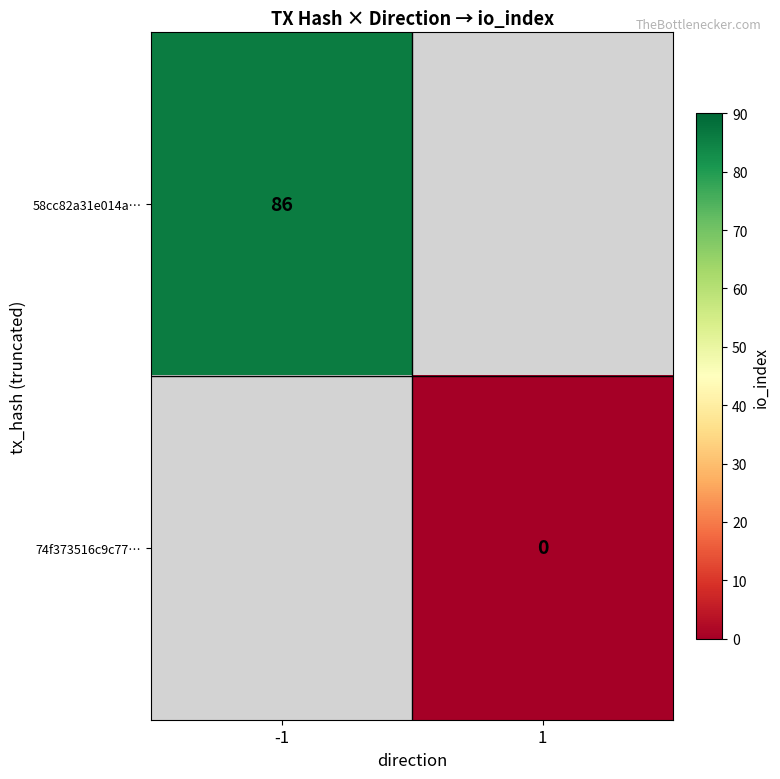

How many data points does each series have?

2